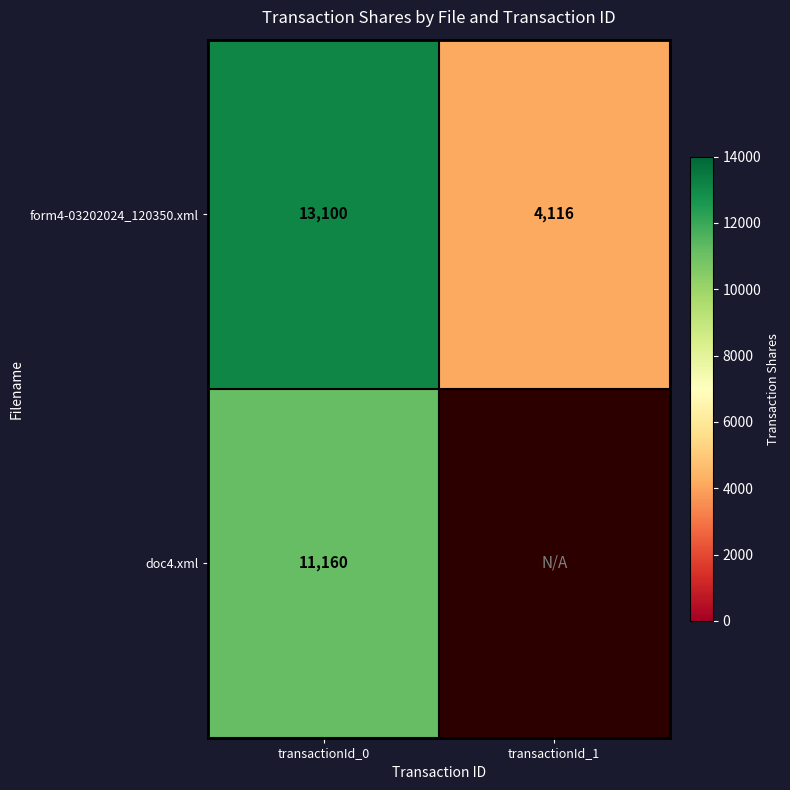

The value of form4-03202024_120350.xml at transactionId_1 is 6052. True or false?

False